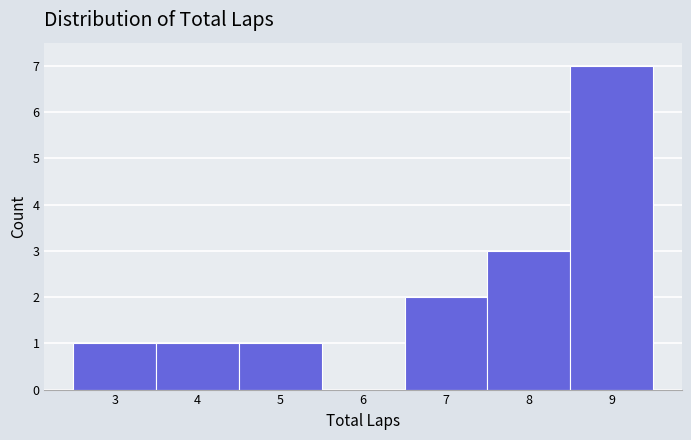

What is the height of the bar covering 6.5 to 7.5 on the x-axis? The values are not printed on the chart, so give them approximately, as read against the axis.

2